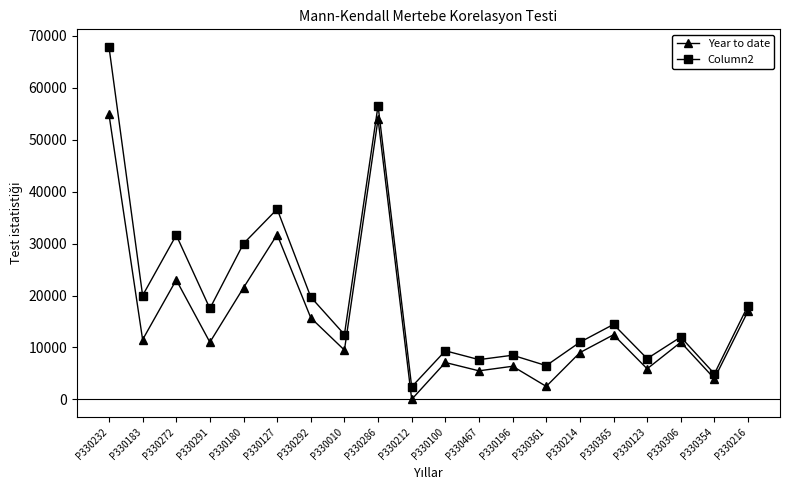

Which category has the highest value across all series?

P330232